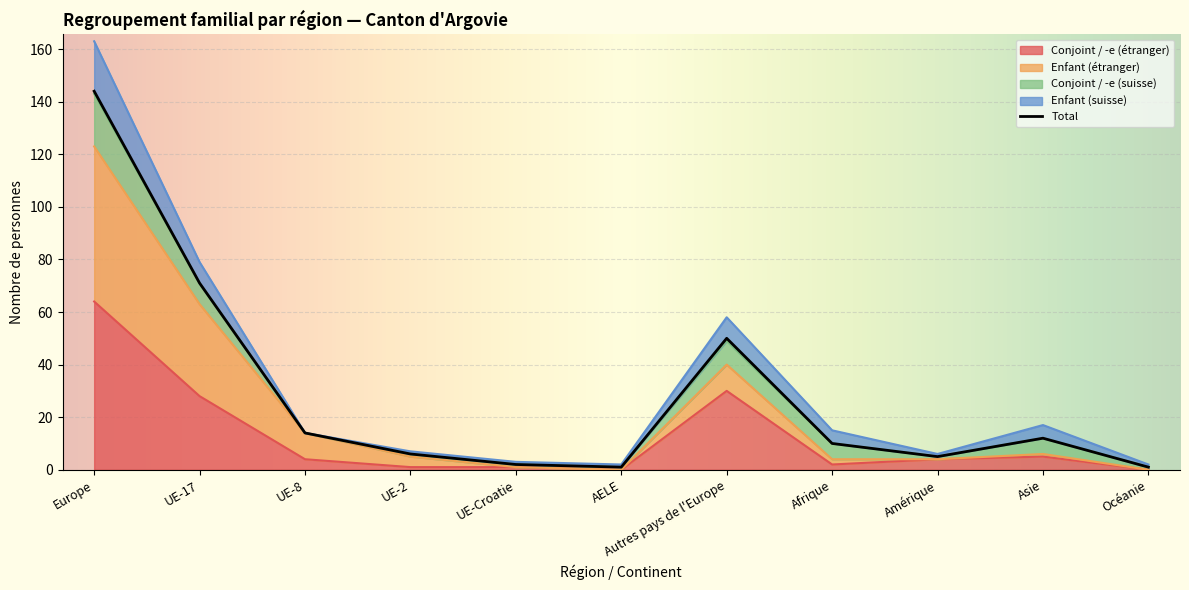

True or false: Enfant (étranger) and Total cross at least once.

False